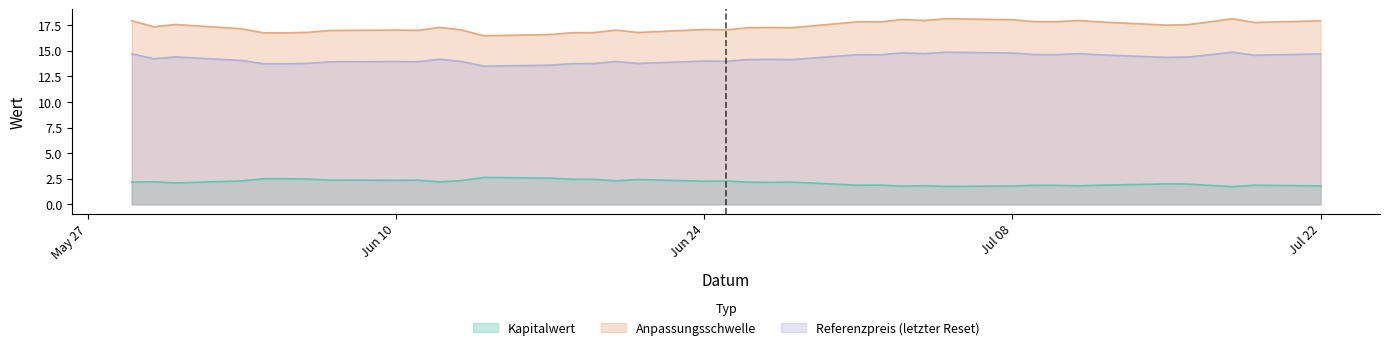

Which series has the largest total across all categories?

Anpassungsschwelle